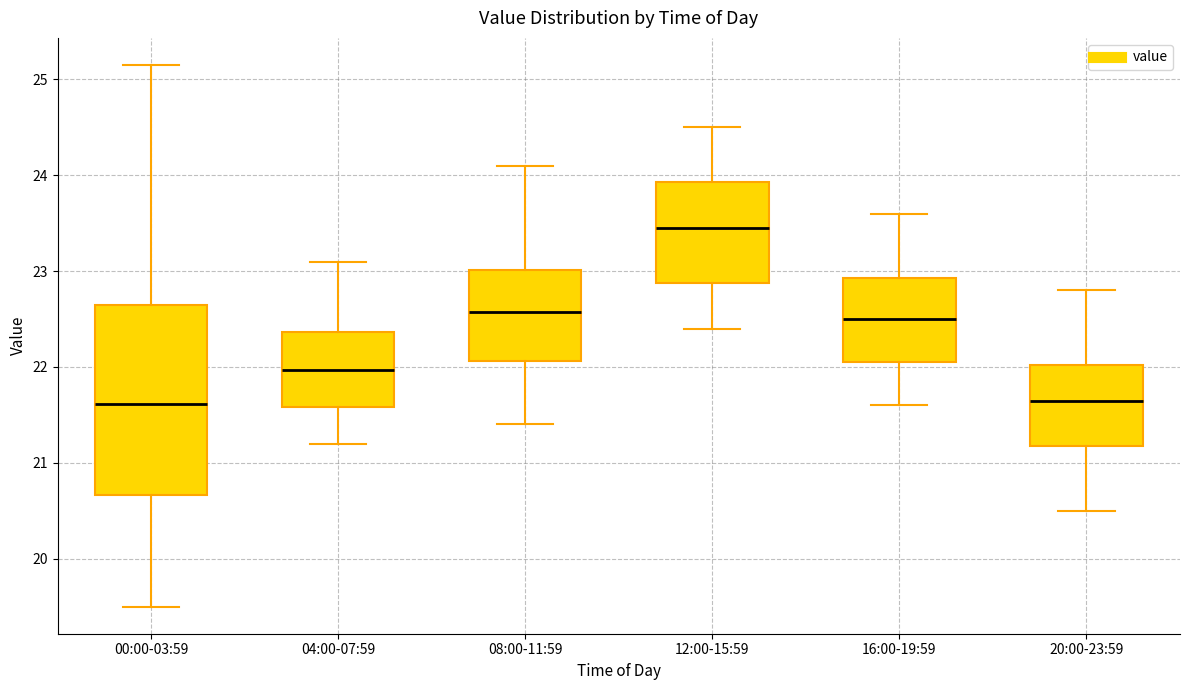

Reading left to right, read every box against the y-axis: the position of its median line, the range the box covers, and the ends of its whiskers. The values are not printed on the chart, so give them approximately, as read against the axis.

00:00-03:59: median 21.6, box 20.7 to 22.6, whiskers 19.5 to 25.2
04:00-07:59: median 22.0, box 21.6 to 22.4, whiskers 21.2 to 23.1
08:00-11:59: median 22.6, box 22.1 to 23.0, whiskers 21.4 to 24.1
12:00-15:59: median 23.5, box 22.9 to 23.9, whiskers 22.4 to 24.5
16:00-19:59: median 22.5, box 22.1 to 22.9, whiskers 21.6 to 23.6
20:00-23:59: median 21.7, box 21.2 to 22.0, whiskers 20.5 to 22.8